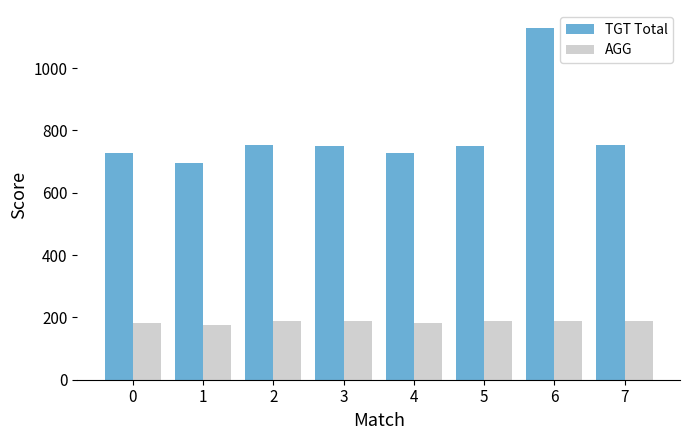

What is the average value of the AGG series?

184.7